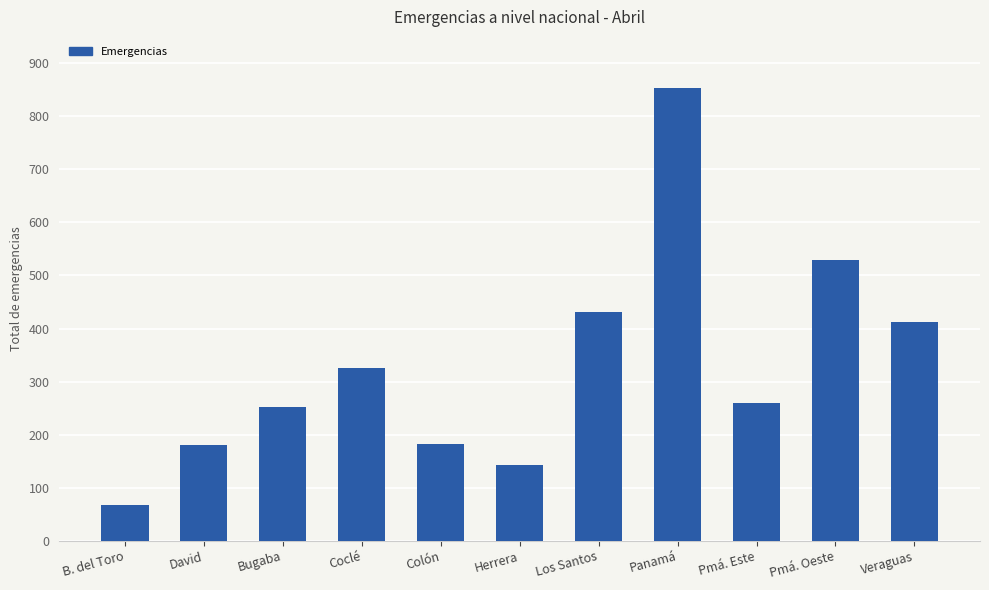

Does the chart contain stacked bars?

No